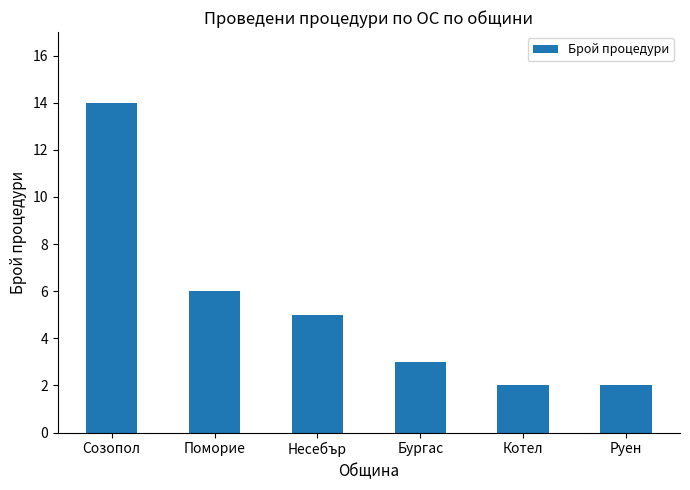

Reading left to right, transcribe all the data shown in this chart.

Созопол=14	Поморие=6	Несебър=5	Бургас=3	Котел=2	Руен=2